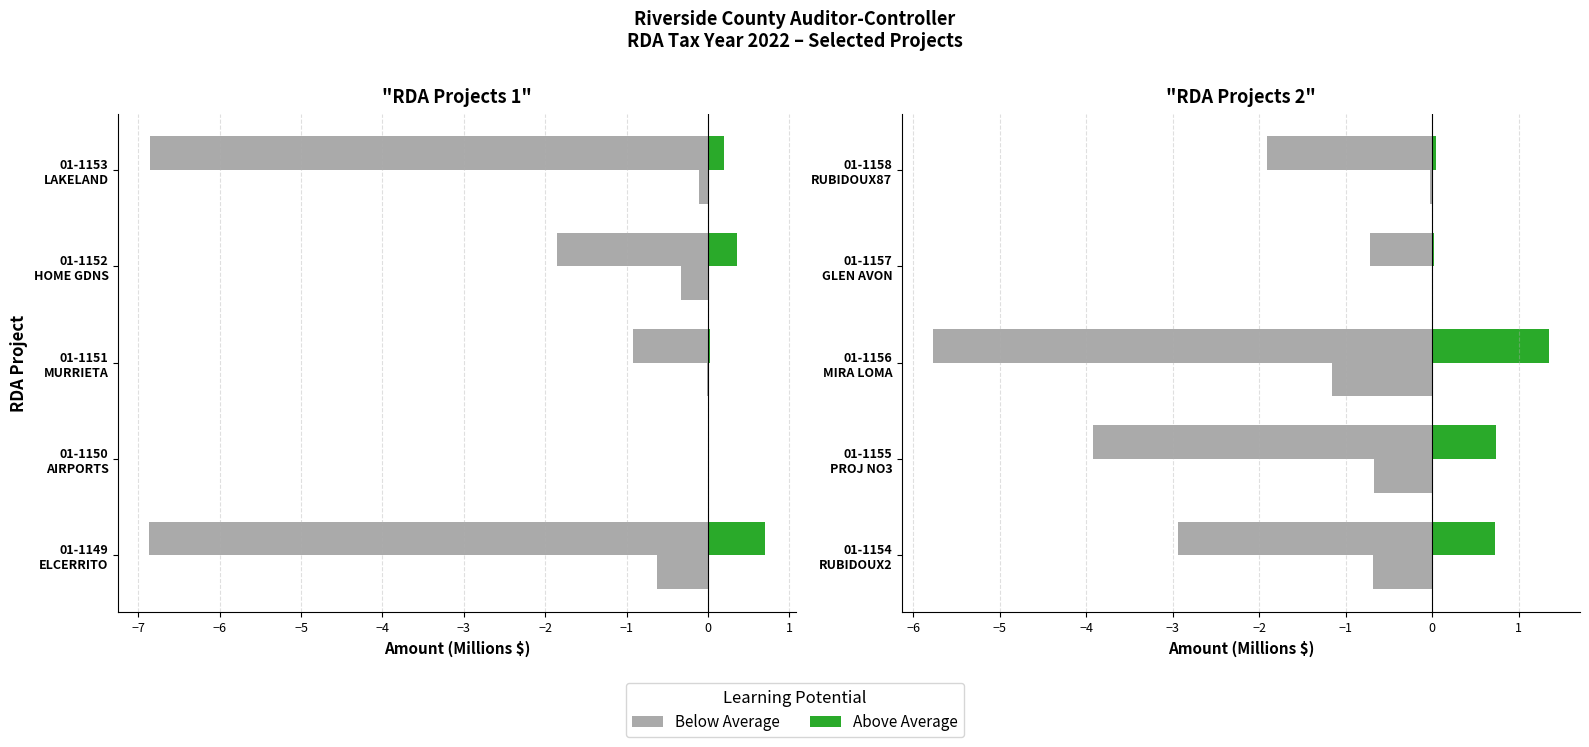

Reading right to left, extract all data points from this chart.

Below Average: -1.9	-0.7	-5.8	-3.9	-2.9
Above Average: 0.0	0.0	1.4	0.7	0.7